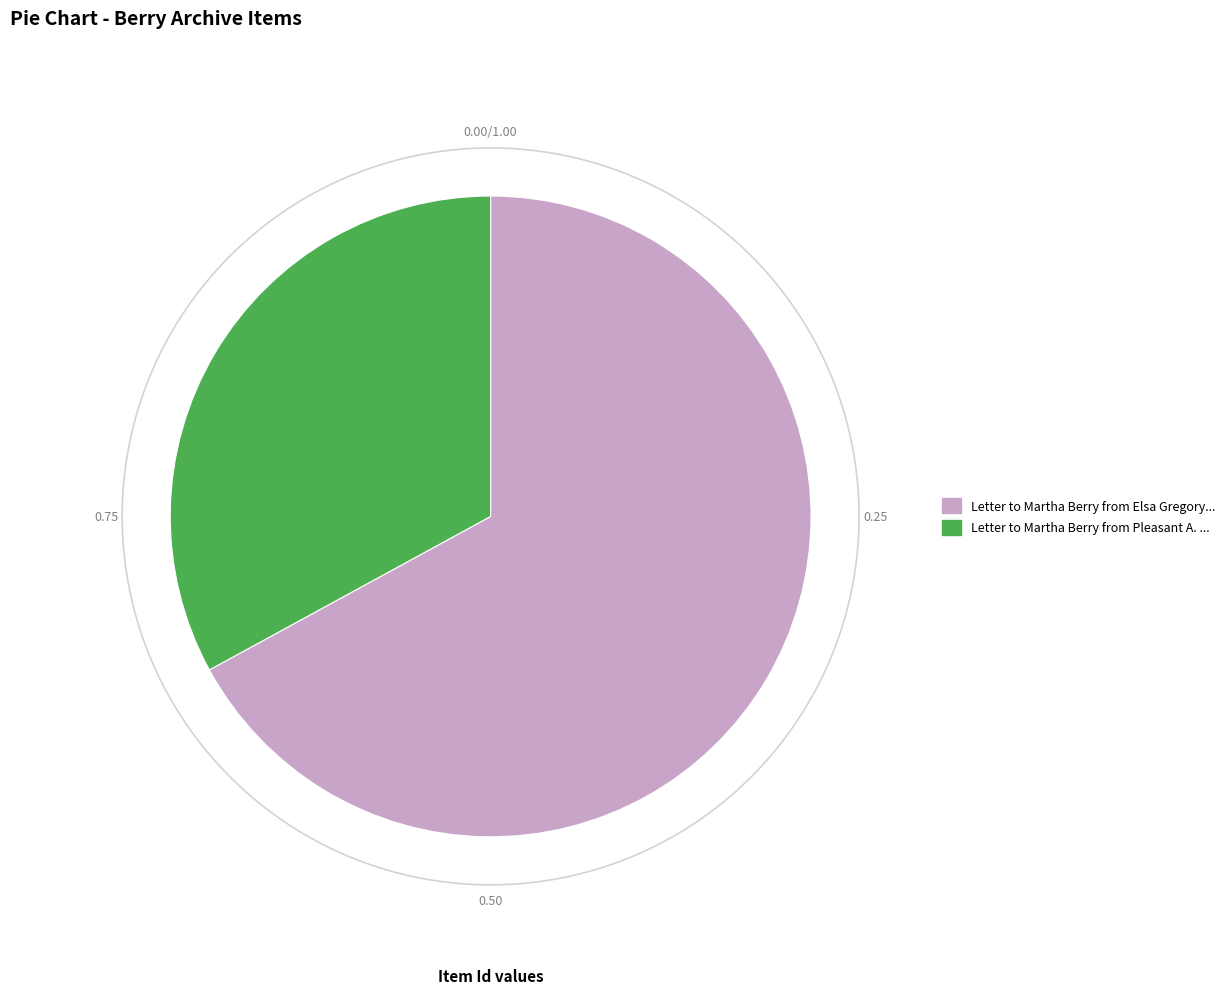

To the nearest percent, what is the difference between the Letter to Martha Berry from Pleasant A. Stovall and Letter to Martha Berry from Elsa Gregory Butler slice percentages?

34%